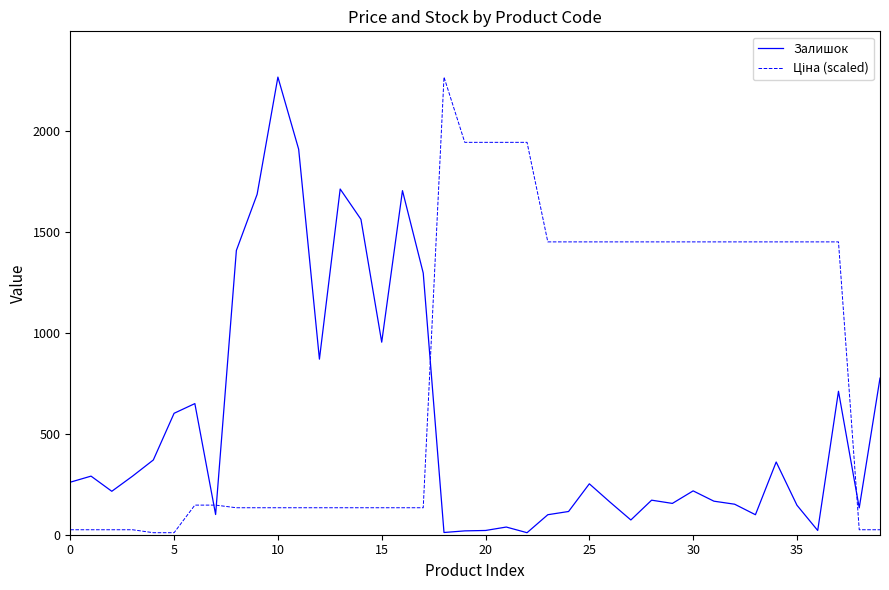

What is the greatest value displayed?

2265.0